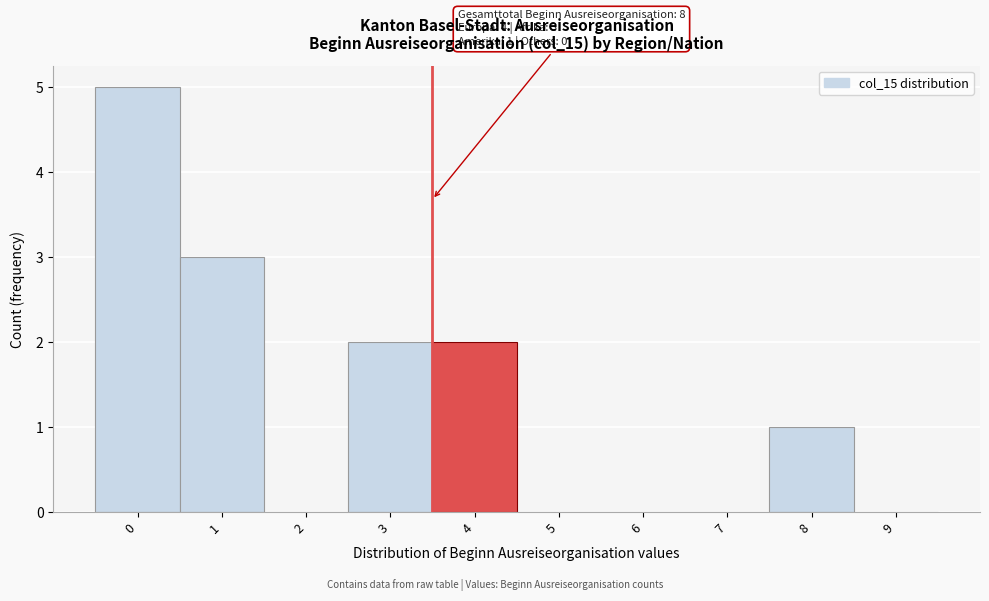

Reading left to right, list all the values displayed in this chart.

0=5	1=3	2=0	3=2	4=2	5=0	6=0	7=0	8=1	9=0